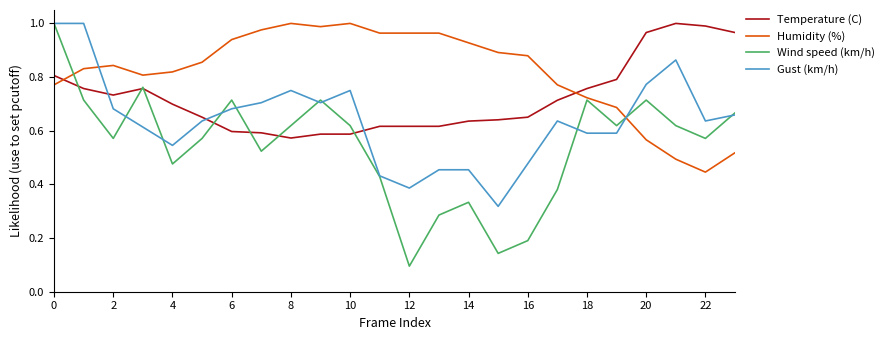

Count the number of data series in this chart.

4